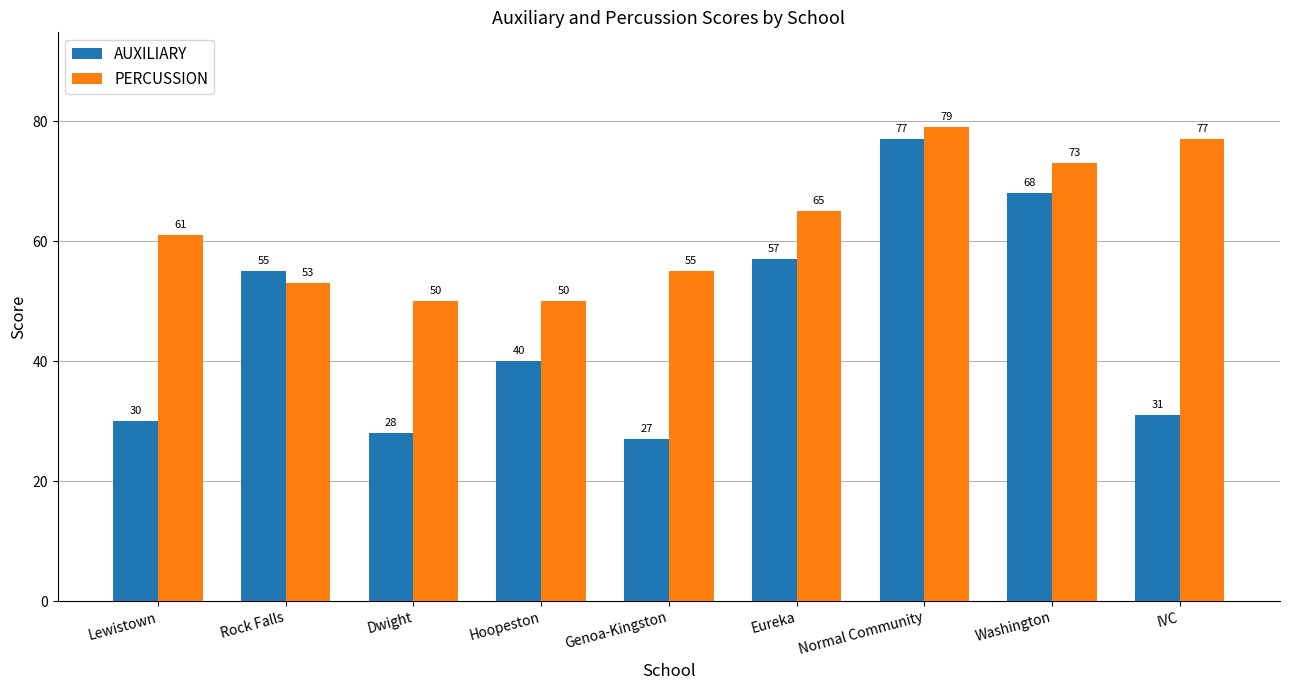

What is the difference between the second highest and minimum values in the PERCUSSION series?

27